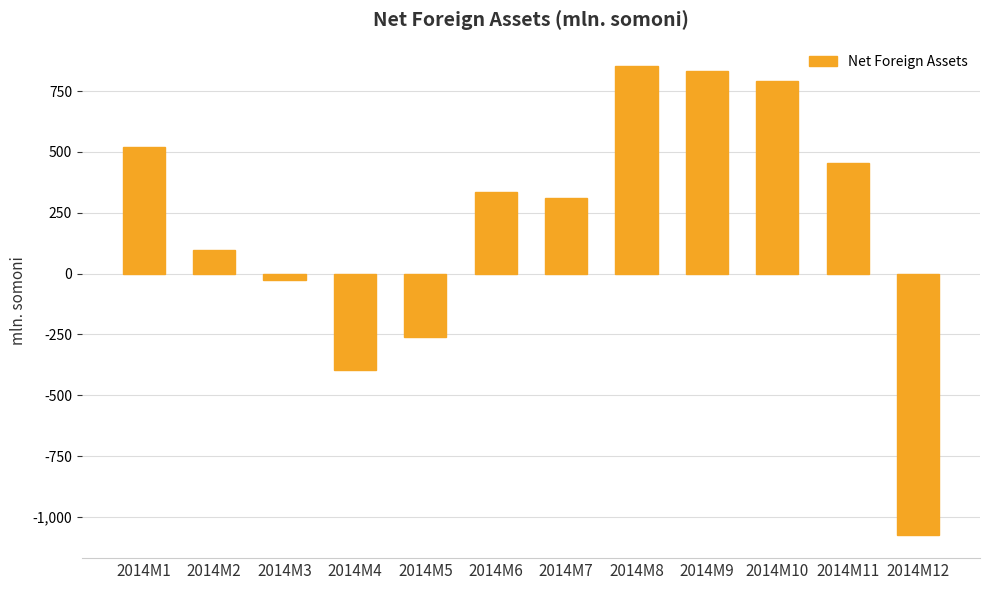

List the labels in order of value, largest first.

2014M8, 2014M9, 2014M10, 2014M1, 2014M11, 2014M6, 2014M7, 2014M2, 2014M3, 2014M5, 2014M4, 2014M12